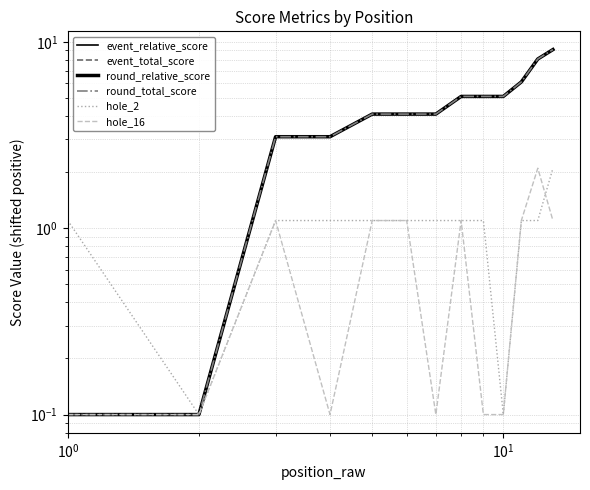

Which series has the largest range (max minus min)?

event_relative_score